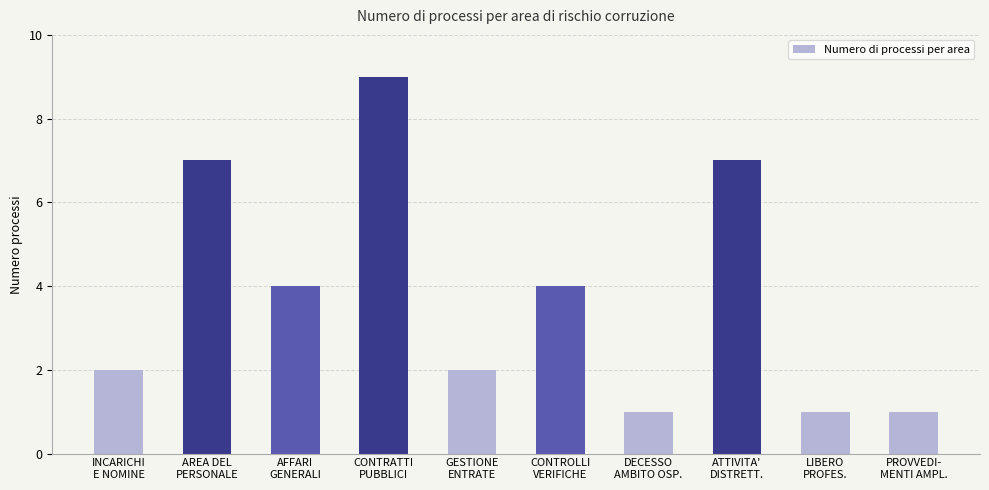

What is the sum of the values at AFFARI
GENERALI and AREA DEL
PERSONALE?

11